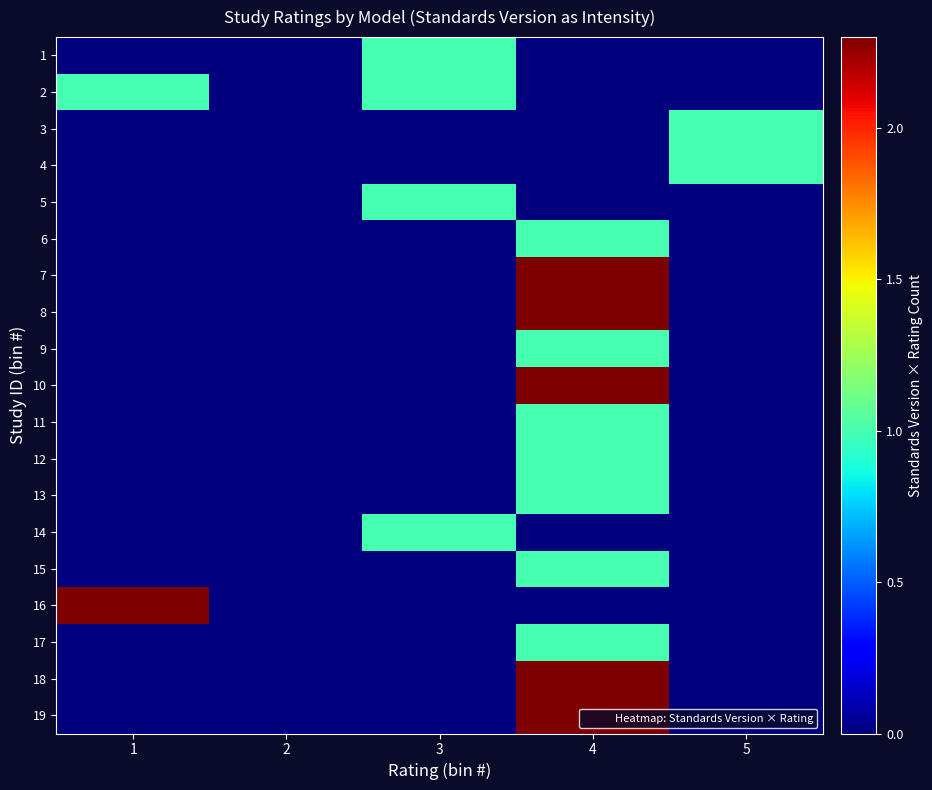

How many distinct data groups are displayed?

19